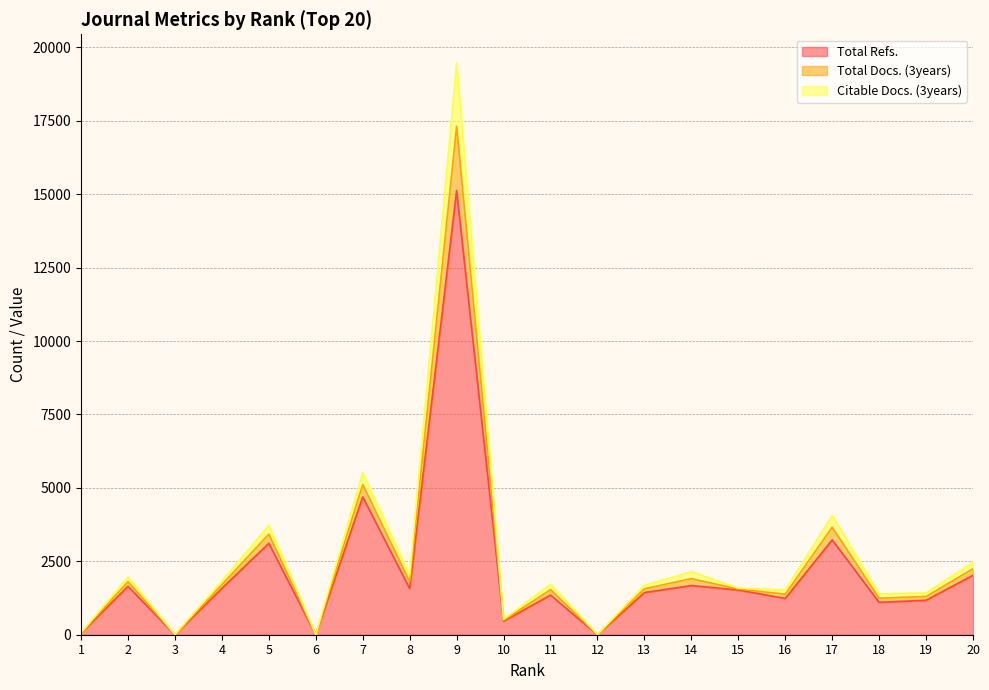

What is the maximum value for Total Refs.?

15120